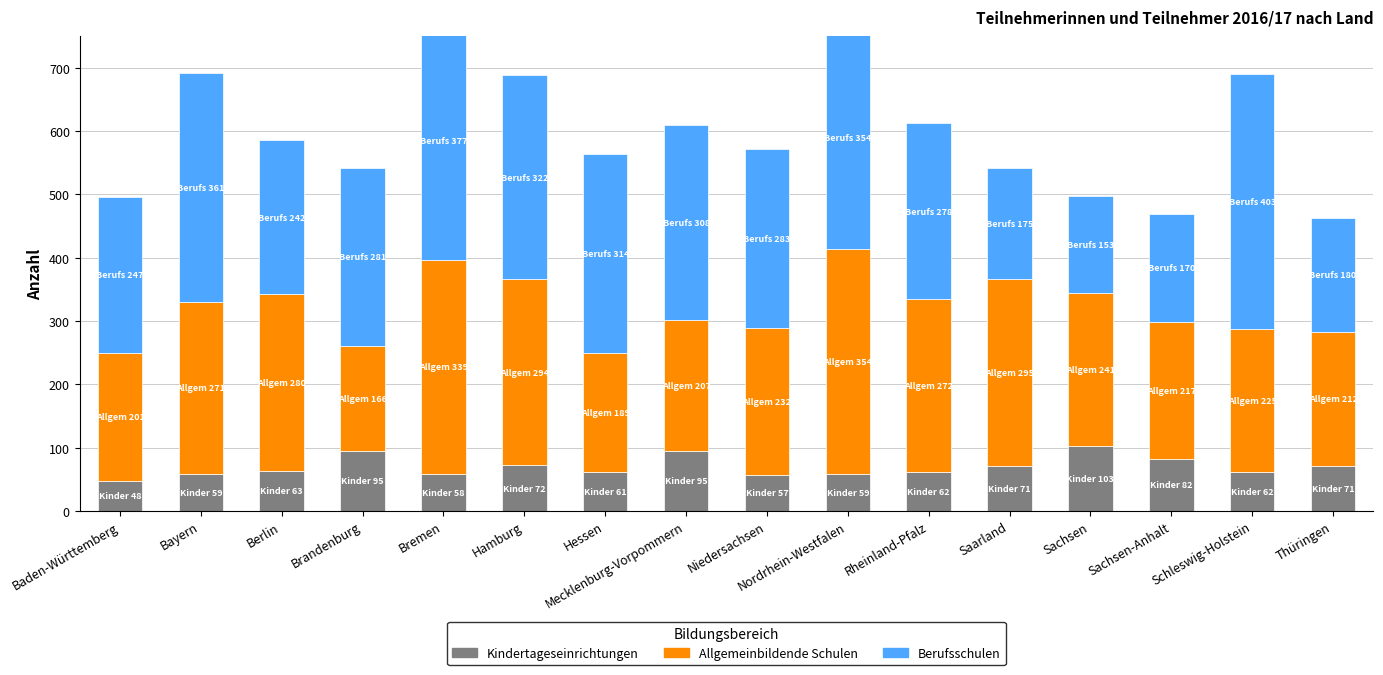

How many groups of bars are there?

16